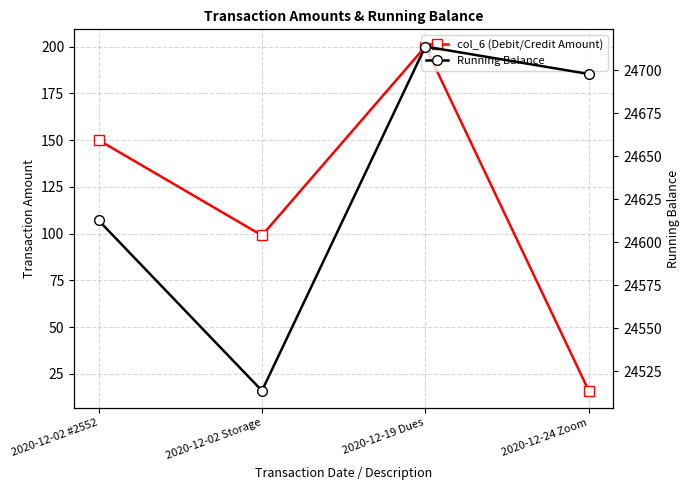

The value of col_6 (Debit/Credit Amount) at 2020-12-02 Storage is 136.8. True or false?

False